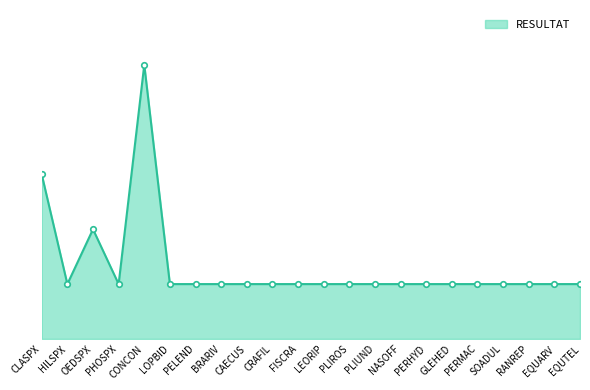

Does the chart have visible grid lines?

No